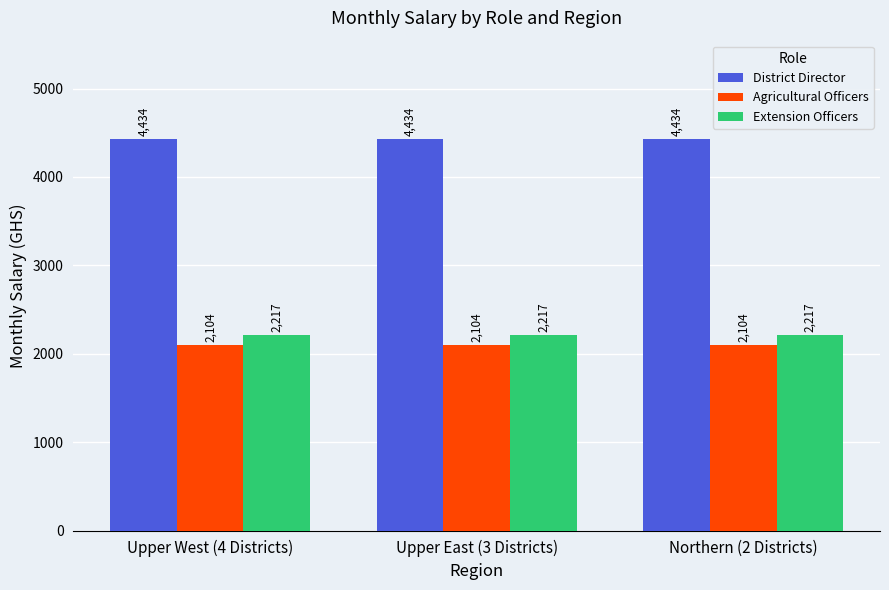

What is the value of the Extension Officers bar at the 2nd from the left?

2217